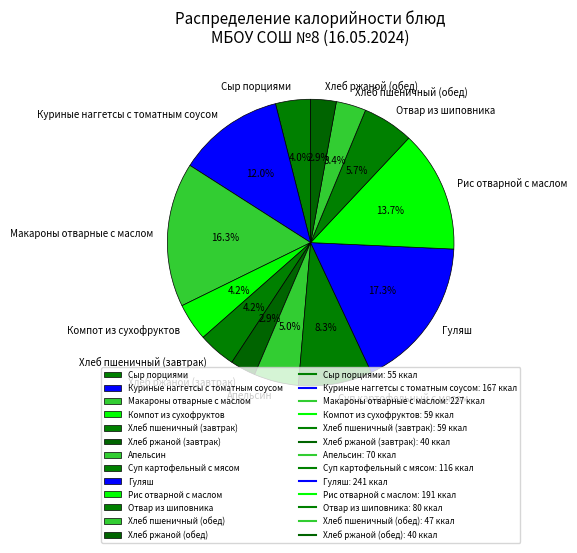

What percentage is NOT represented by Сыр порциями?

96.0%